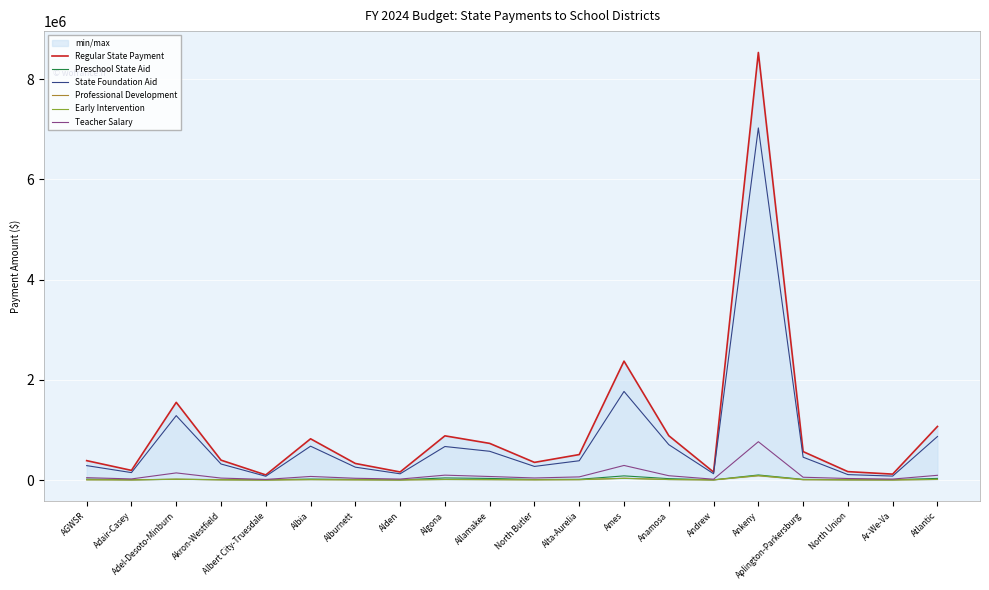

How many lines are shown in the chart?

6